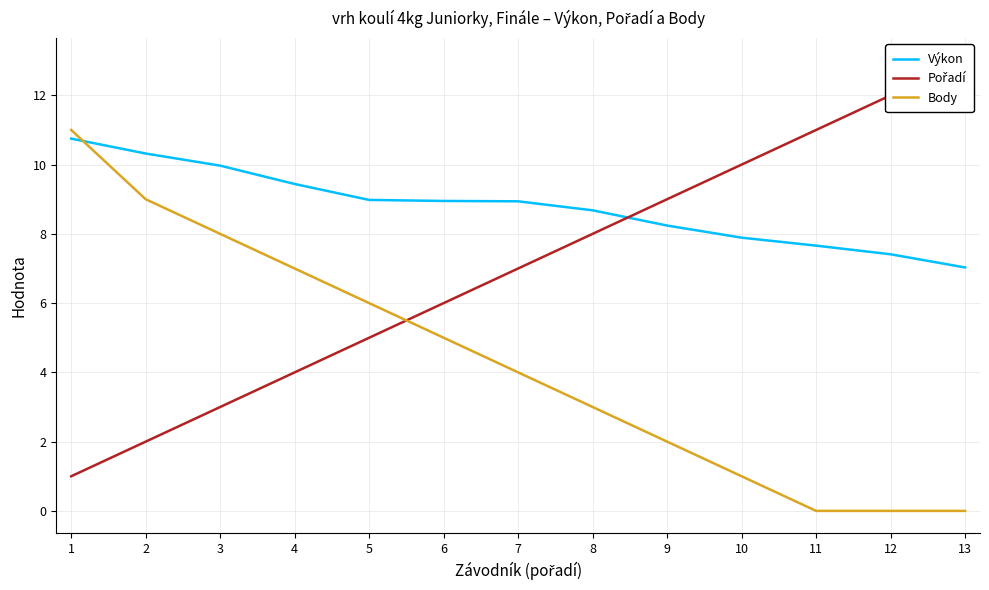

True or false: Pořadí has more than 1 interior local peaks.

False